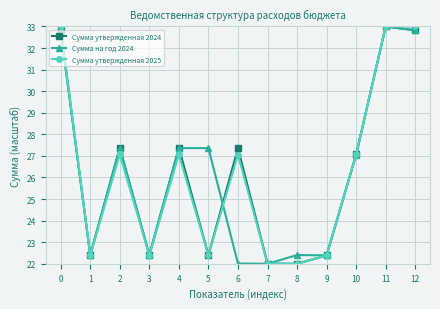

What is the maximum value for Сумма утвержденная 2024?

33.0